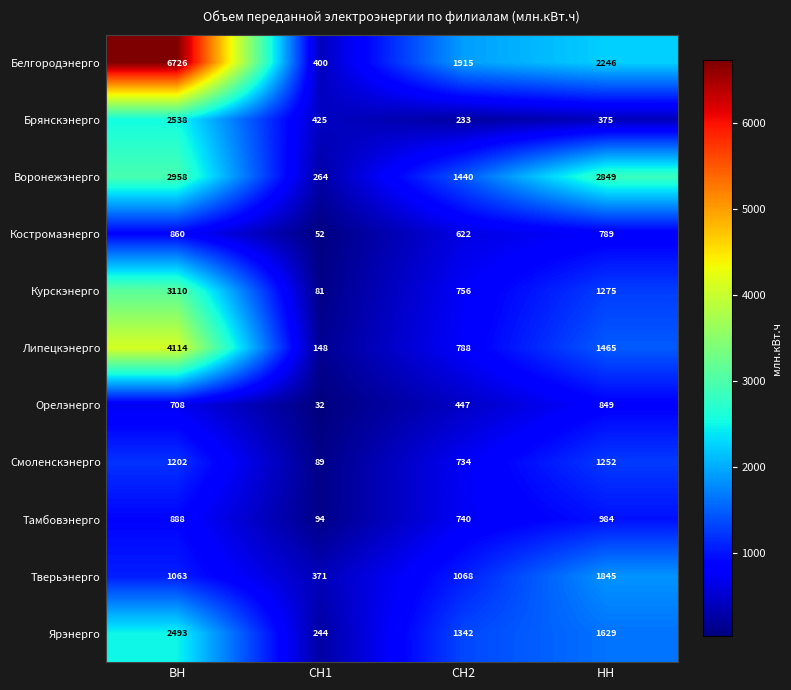

What is the spread (max minus min) of values at НН?

2474